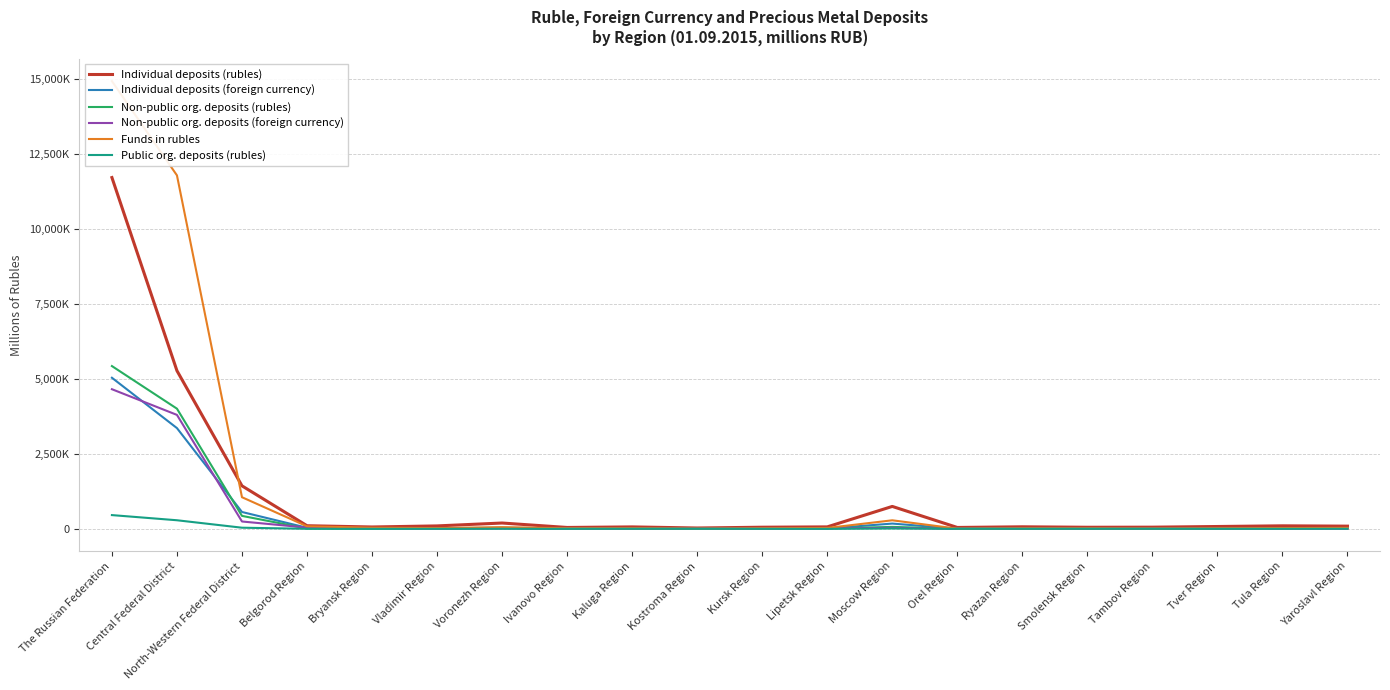

Reading left to right, list all the values displayed in this chart.

Individual deposits (rubles): The Russian Federation=11714238	Central Federal District=5272998	North-Western Federal District=1433630	Belgorod Region=103933	Bryansk Region=61881	Vladimir Region=97692	Voronezh Region=194110	Ivanovo Region=46001	Kaluga Region=64676	Kostroma Region=28006	Kursk Region=54031	Lipetsk Region=65522	Moscow Region=747605	Orel Region=46044	Ryazan Region=68191	Smolensk Region=52700	Tambov Region=55617	Tver Region=77912	Tula Region=100545	Yaroslavl Region=89790
Individual deposits (foreign currency): The Russian Federation=5038260	Central Federal District=3359316	North-Western Federal District=561897	Belgorod Region=35776	Bryansk Region=8380	Vladimir Region=19485	Voronezh Region=36622	Ivanovo Region=15377	Kaluga Region=11645	Kostroma Region=4256	Kursk Region=7661	Lipetsk Region=10030	Moscow Region=175623	Orel Region=4463	Ryazan Region=10245	Smolensk Region=9418	Tambov Region=5675	Tver Region=12442	Tula Region=15810	Yaroslavl Region=25947
Non-public org. deposits (rubles): The Russian Federation=5427787	Central Federal District=4007390	North-Western Federal District=432087	Belgorod Region=11903	Bryansk Region=3488	Vladimir Region=7977	Voronezh Region=23835	Ivanovo Region=2907	Kaluga Region=12667	Kostroma Region=2516	Kursk Region=8357	Lipetsk Region=12872	Moscow Region=65059	Orel Region=4765	Ryazan Region=6415	Smolensk Region=3751	Tambov Region=2945	Tver Region=5905	Tula Region=11774	Yaroslavl Region=12520
Non-public org. deposits (foreign currency): The Russian Federation=4656167	Central Federal District=3799607	North-Western Federal District=245011	Belgorod Region=41464	Bryansk Region=28048	Vladimir Region=2594	Voronezh Region=15474	Ivanovo Region=1231	Kaluga Region=3929	Kostroma Region=1656	Kursk Region=9003	Lipetsk Region=16363	Moscow Region=30888	Orel Region=645	Ryazan Region=4297	Smolensk Region=1711	Tambov Region=1524	Tver Region=2324	Tula Region=2647	Yaroslavl Region=3111
Funds in rubles: The Russian Federation=14929037	Central Federal District=11787454	North-Western Federal District=1054607	Belgorod Region=85022	Bryansk Region=37345	Vladimir Region=24634	Voronezh Region=56402	Ivanovo Region=17463	Kaluga Region=18202	Kostroma Region=6663	Kursk Region=19152	Lipetsk Region=29265	Moscow Region=284698	Orel Region=5491	Ryazan Region=16542	Smolensk Region=15285	Tambov Region=10781	Tver Region=17863	Tula Region=25342	Yaroslavl Region=31312
Public org. deposits (rubles): The Russian Federation=458253	Central Federal District=286287	North-Western Federal District=37926	Belgorod Region=1279	Bryansk Region=1183	Vladimir Region=1368	Voronezh Region=2962	Ivanovo Region=248	Kaluga Region=1447	Kostroma Region=503	Kursk Region=756	Lipetsk Region=693	Moscow Region=11551	Orel Region=719	Ryazan Region=837	Smolensk Region=1254	Tambov Region=1076	Tver Region=231	Tula Region=1334	Yaroslavl Region=3242